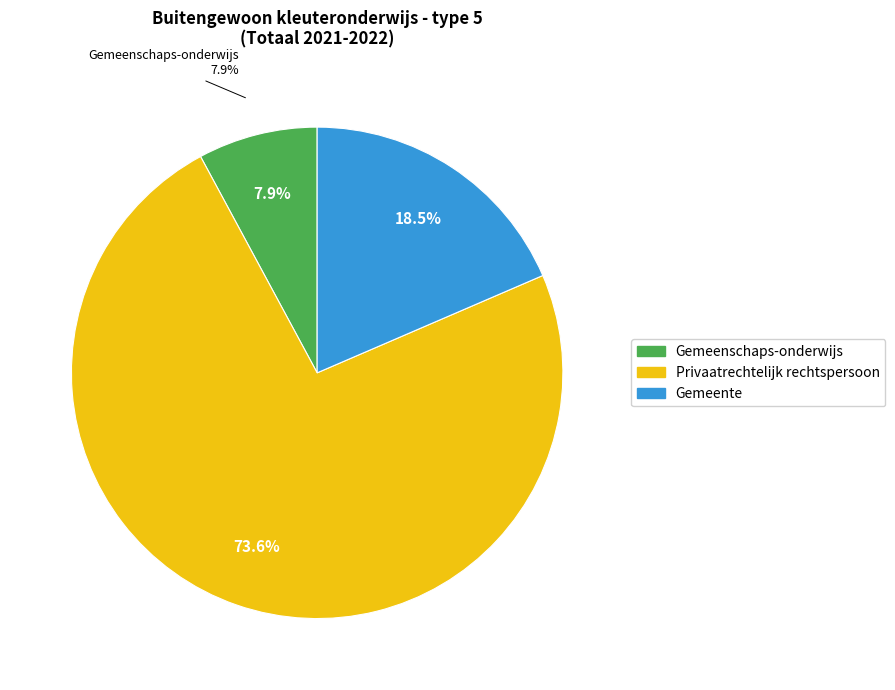

Which slice is the smallest?

Gemeenschaps-onderwijs